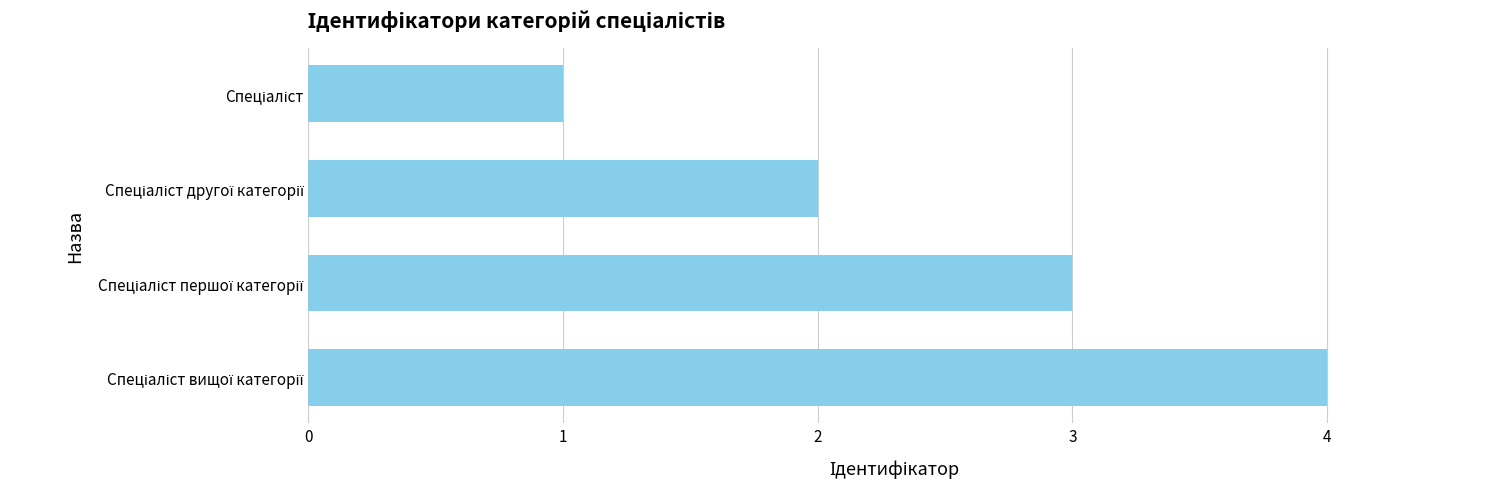

What is the maximum value shown in the chart?

4